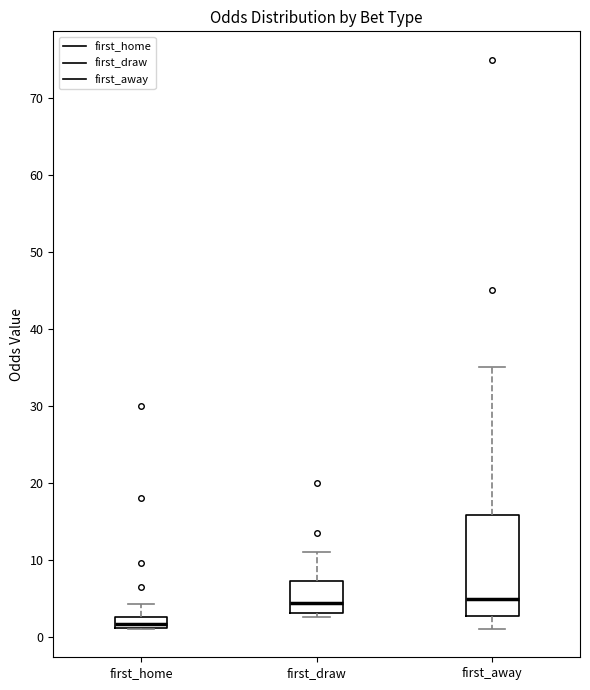

Which box's median line is the lowest?

first_home